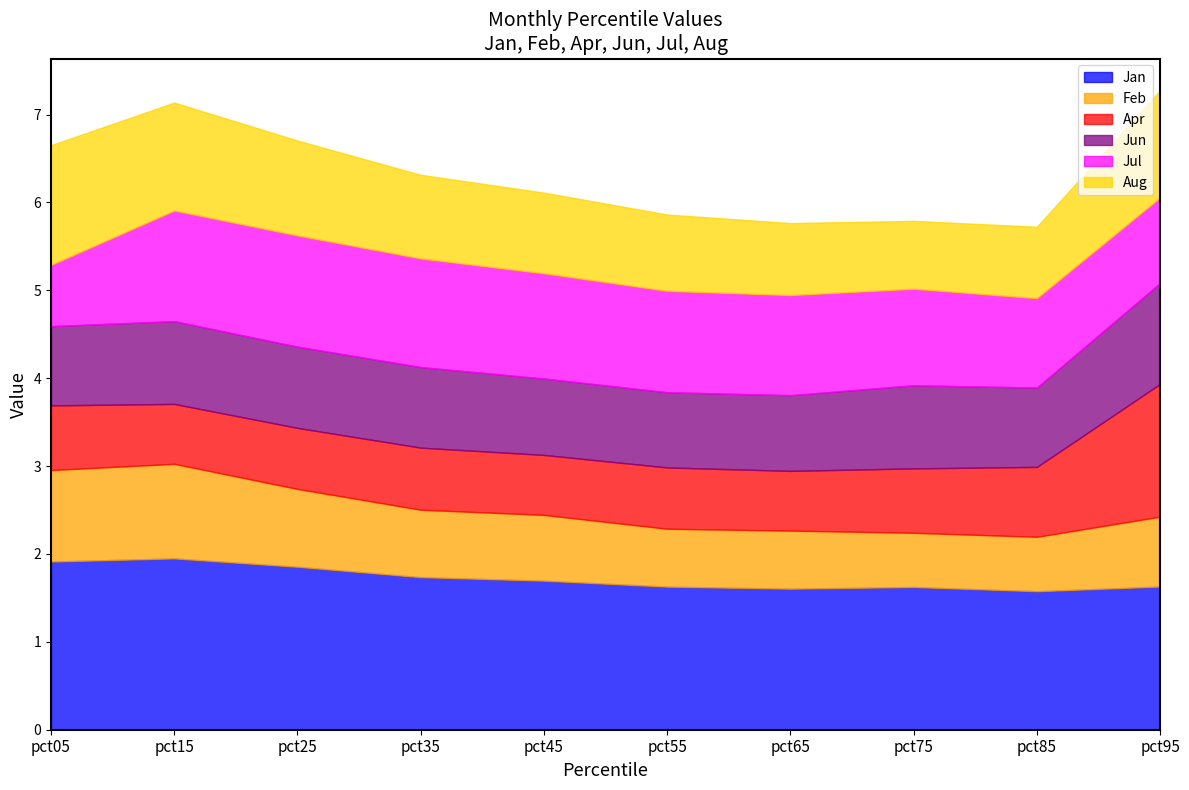

Reading right to left, list all the values displayed in this chart.

Jan: pct95=1.6	pct85=1.6	pct75=1.6	pct65=1.6	pct55=1.6	pct45=1.7	pct35=1.7	pct25=1.9	pct15=1.9	pct05=1.9
Feb: pct95=0.8	pct85=0.6	pct75=0.6	pct65=0.7	pct55=0.7	pct45=0.7	pct35=0.8	pct25=0.9	pct15=1.1	pct05=1.0
Apr: pct95=1.5	pct85=0.8	pct75=0.7	pct65=0.7	pct55=0.7	pct45=0.7	pct35=0.7	pct25=0.7	pct15=0.7	pct05=0.7
Jun: pct95=1.1	pct85=0.9	pct75=0.9	pct65=0.9	pct55=0.9	pct45=0.9	pct35=0.9	pct25=0.9	pct15=0.9	pct05=0.9
Jul: pct95=1.0	pct85=1.0	pct75=1.1	pct65=1.1	pct55=1.2	pct45=1.2	pct35=1.2	pct25=1.3	pct15=1.3	pct05=0.7
Aug: pct95=1.2	pct85=0.8	pct75=0.8	pct65=0.8	pct55=0.9	pct45=0.9	pct35=1.0	pct25=1.1	pct15=1.2	pct05=1.4